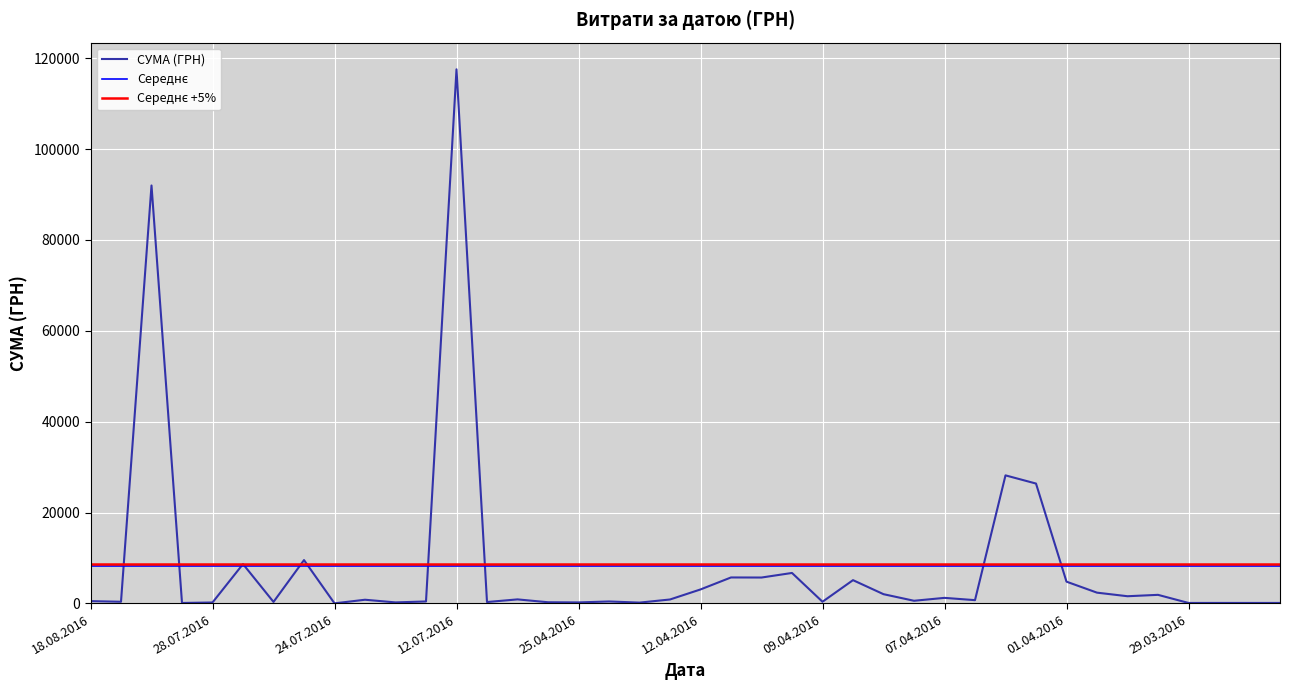

Which category has the highest value in the СУМА (ГРН) series?

12.07.2016